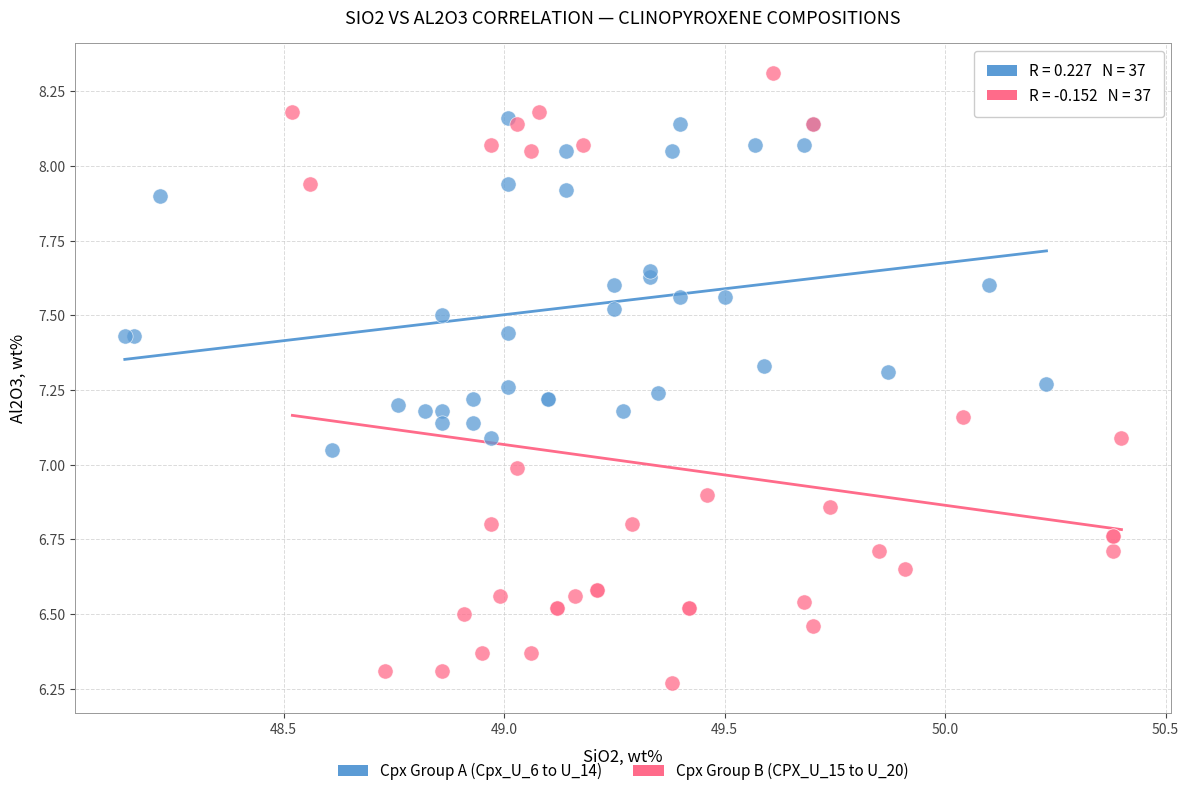

Which series has the largest Y range (max minus min)?

Cpx Group B (CPX_U_15 to U_20)